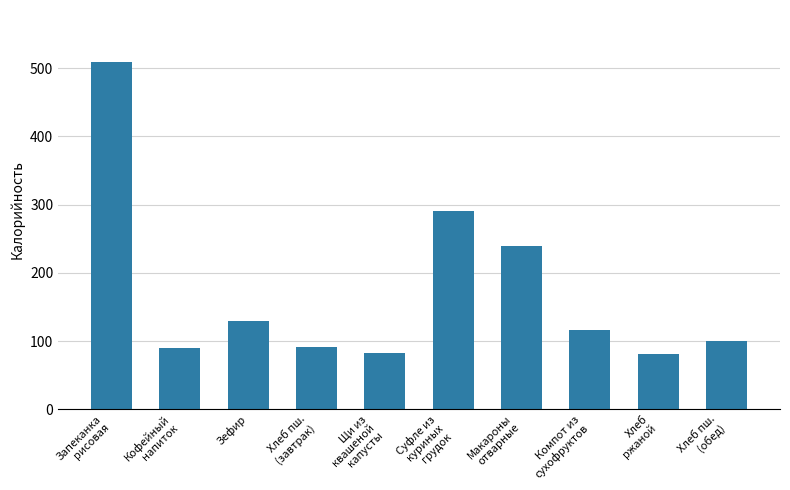

Are the bars grouped side by side (vs. stacked)?

No